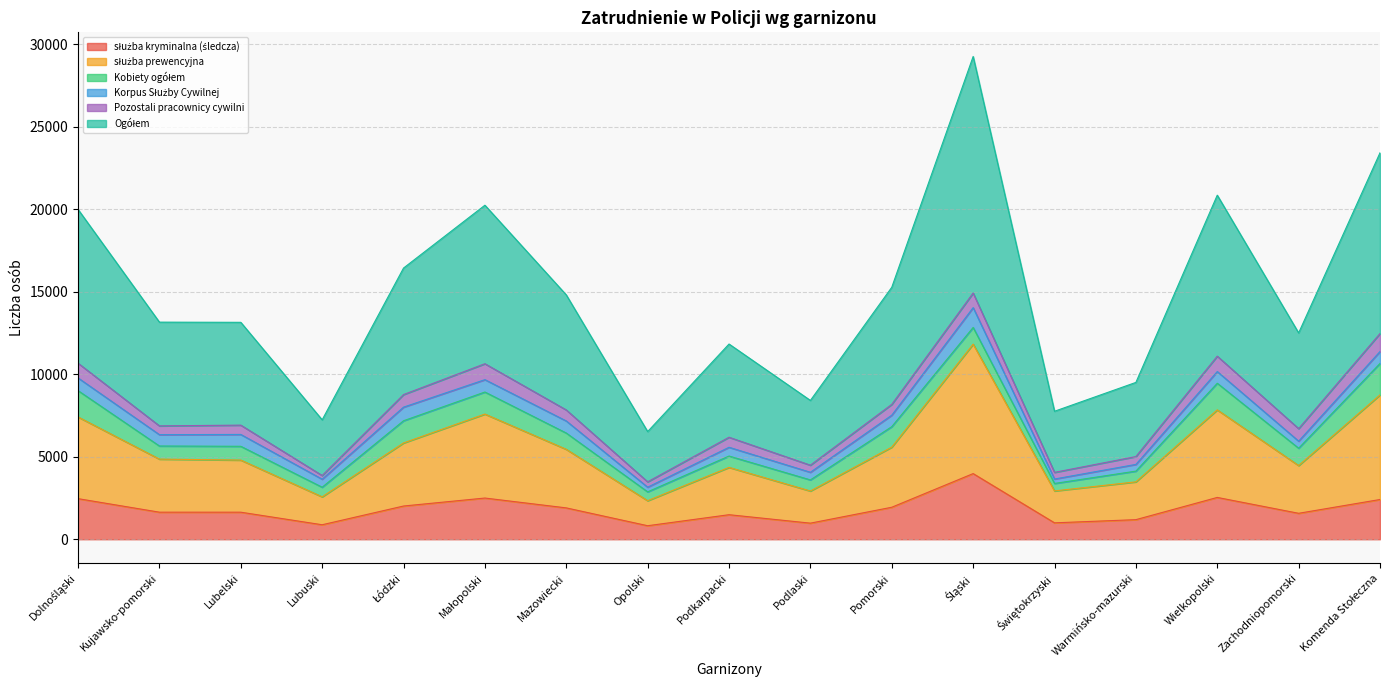

True or false: Ogółem and służba prewencyjna intersect in this chart.

False